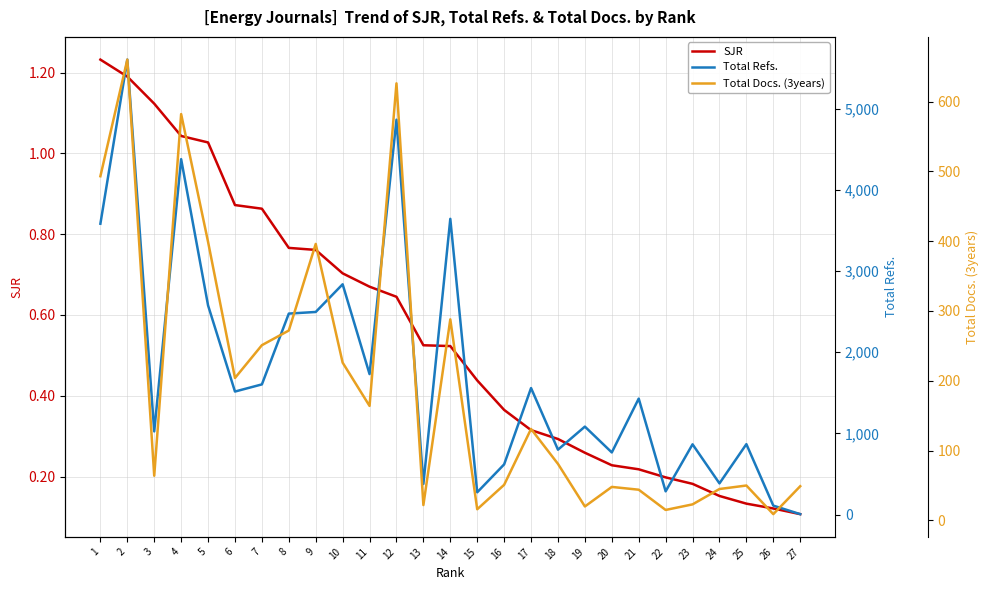

Read the Total Docs. (3years) value at 12.

626.0